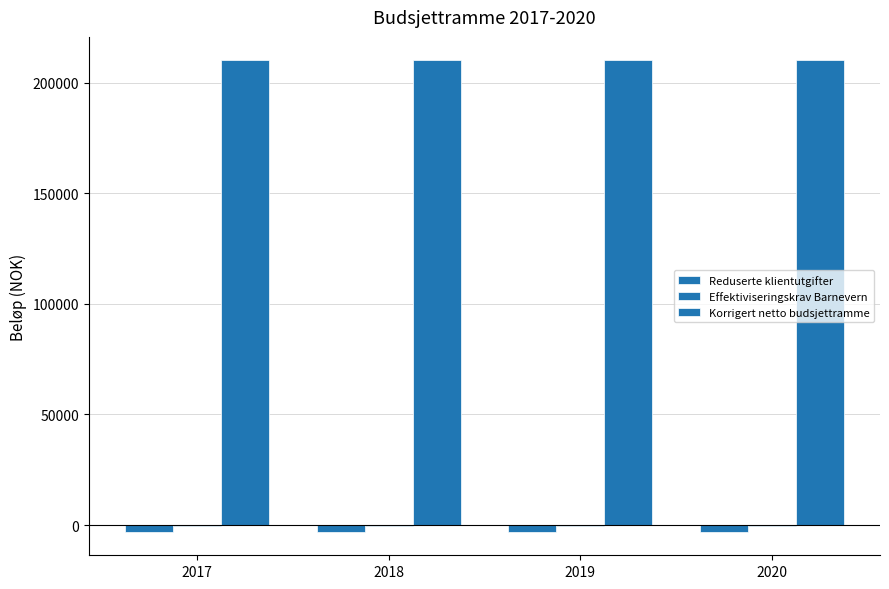

Count the number of categories in the chart.

4